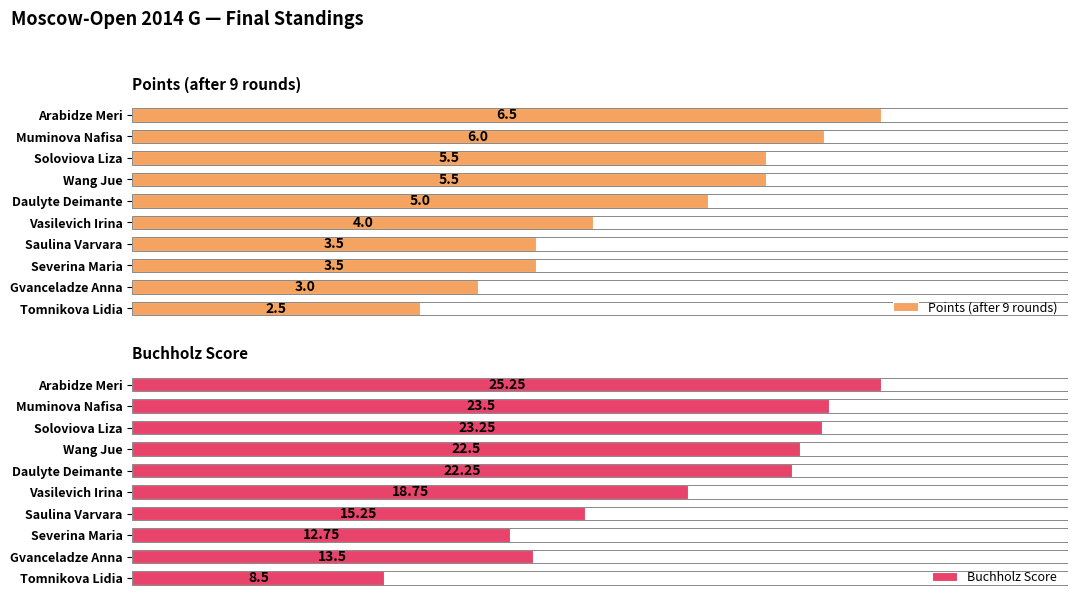

List the series in order of their peak value, highest first.

Buchholz Score, Points (after 9 rounds)